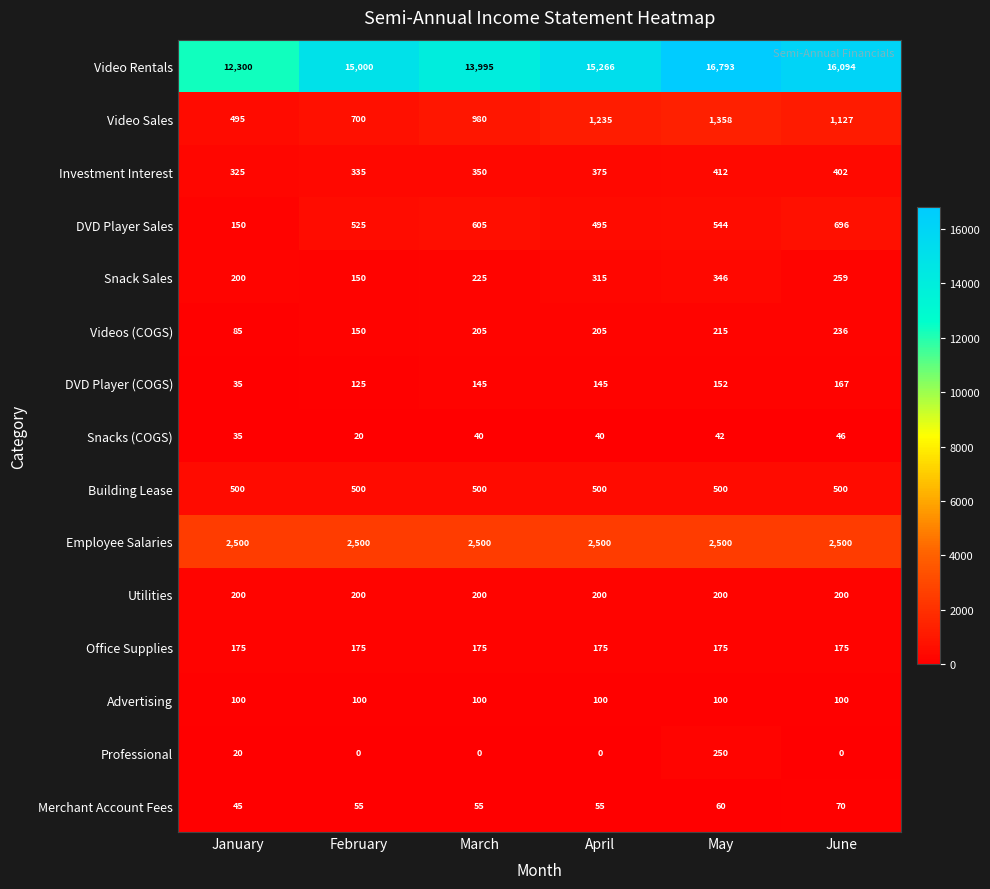

Which series has the largest total across all categories?

Video Rentals